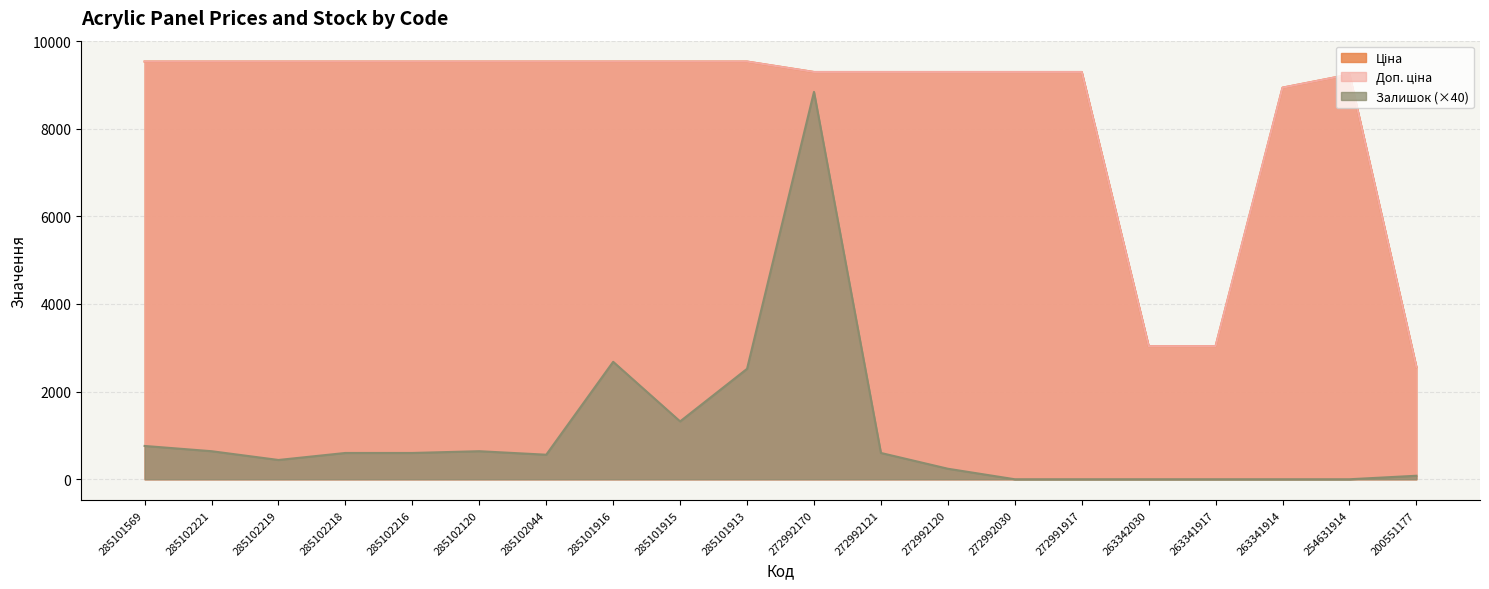

Which series has the widest spread of values?

Залишок (×40)